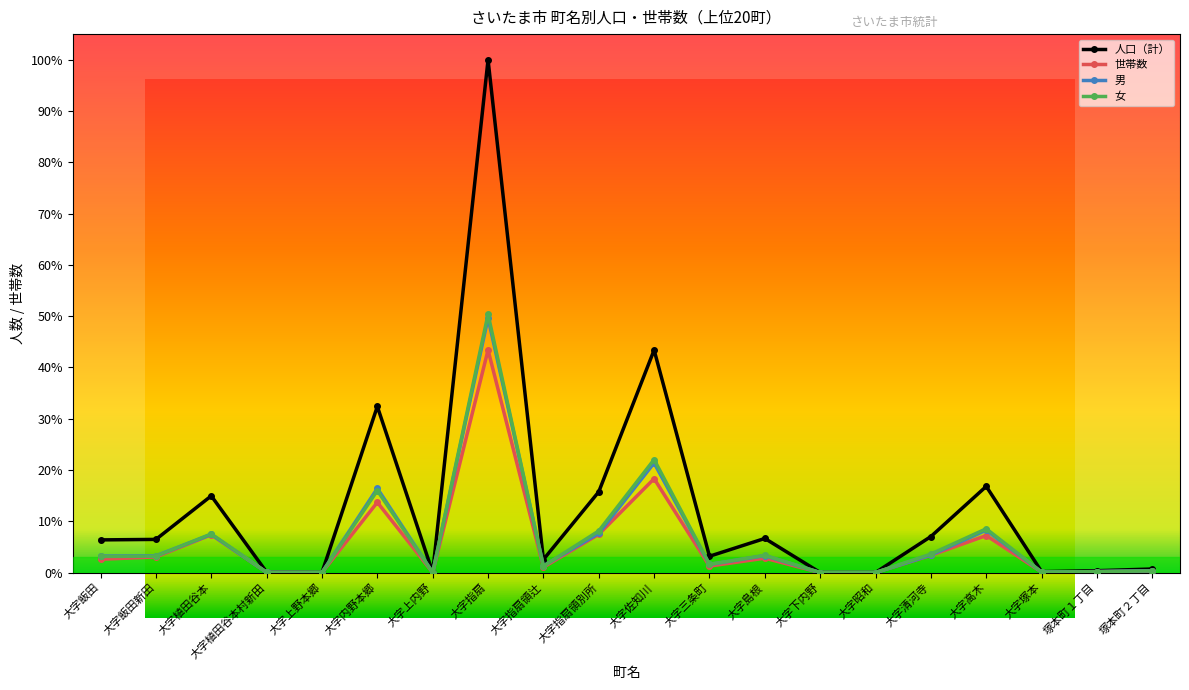

What is the label of the 15th point from the right?

大字内野本郷